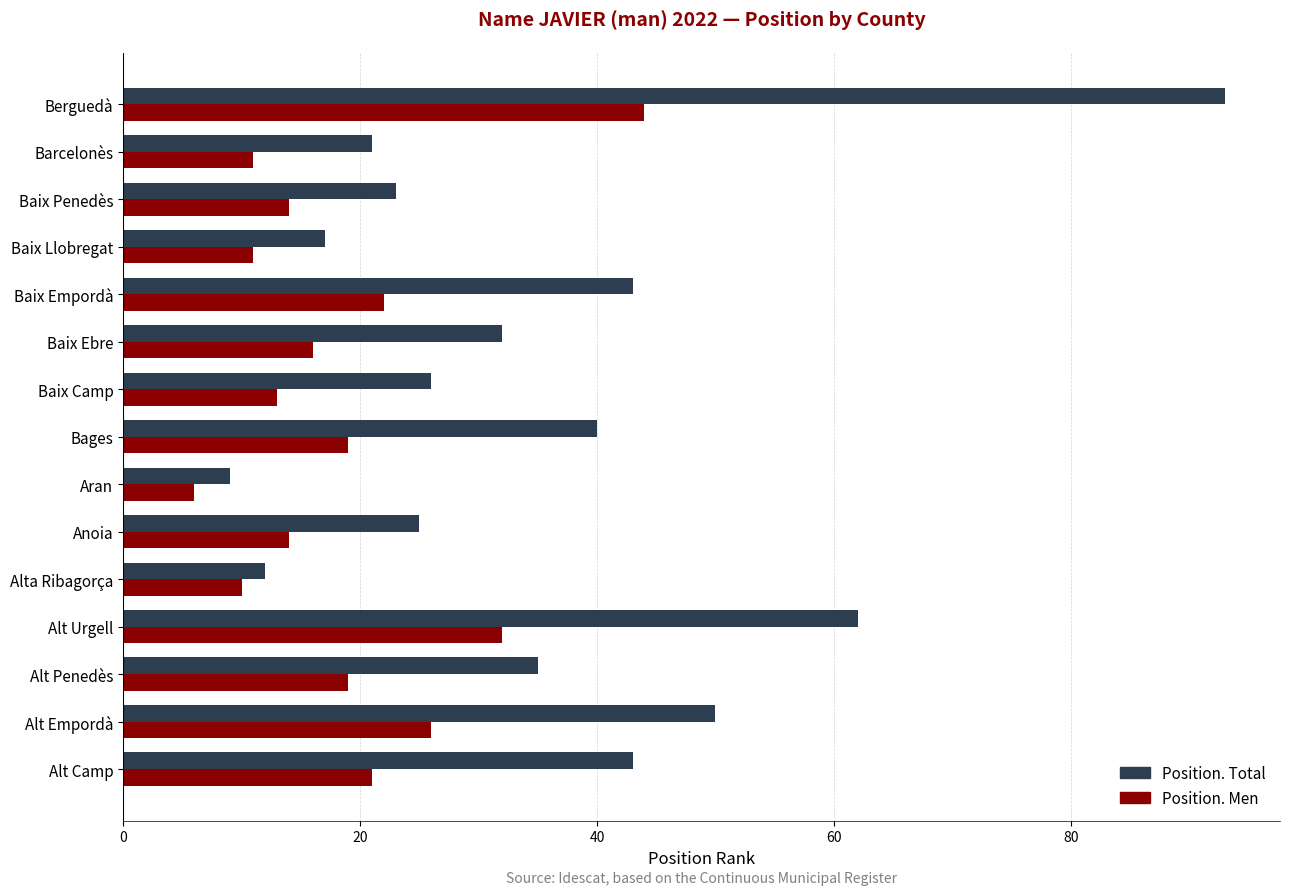

Rank the series by their maximum value, from highest to lowest.

Position. Total, Position. Men